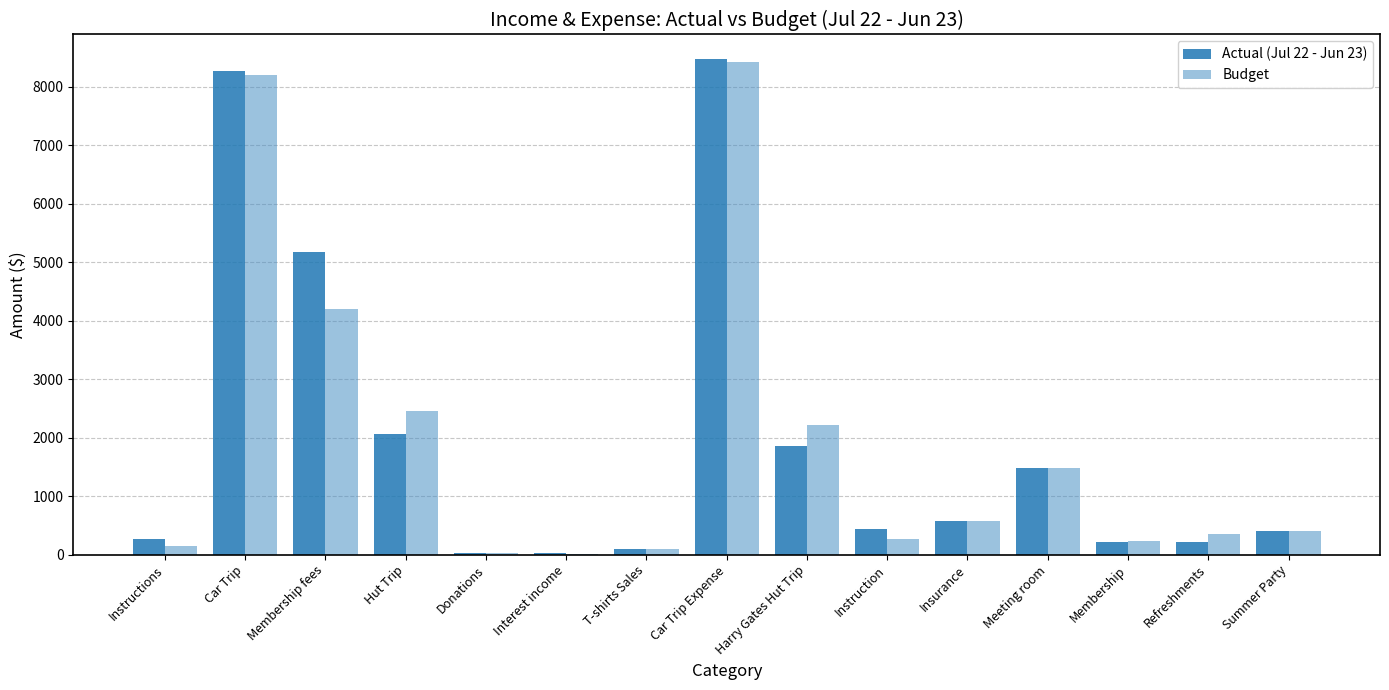

At which category is the sum across all series the highest?

Car Trip Expense